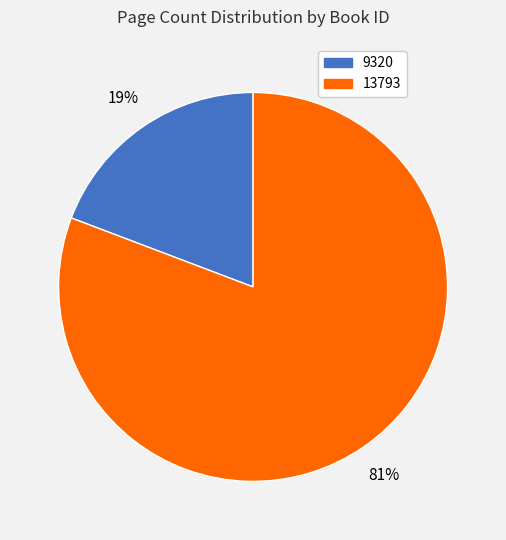

Between 9320 and 13793, which is larger?

13793